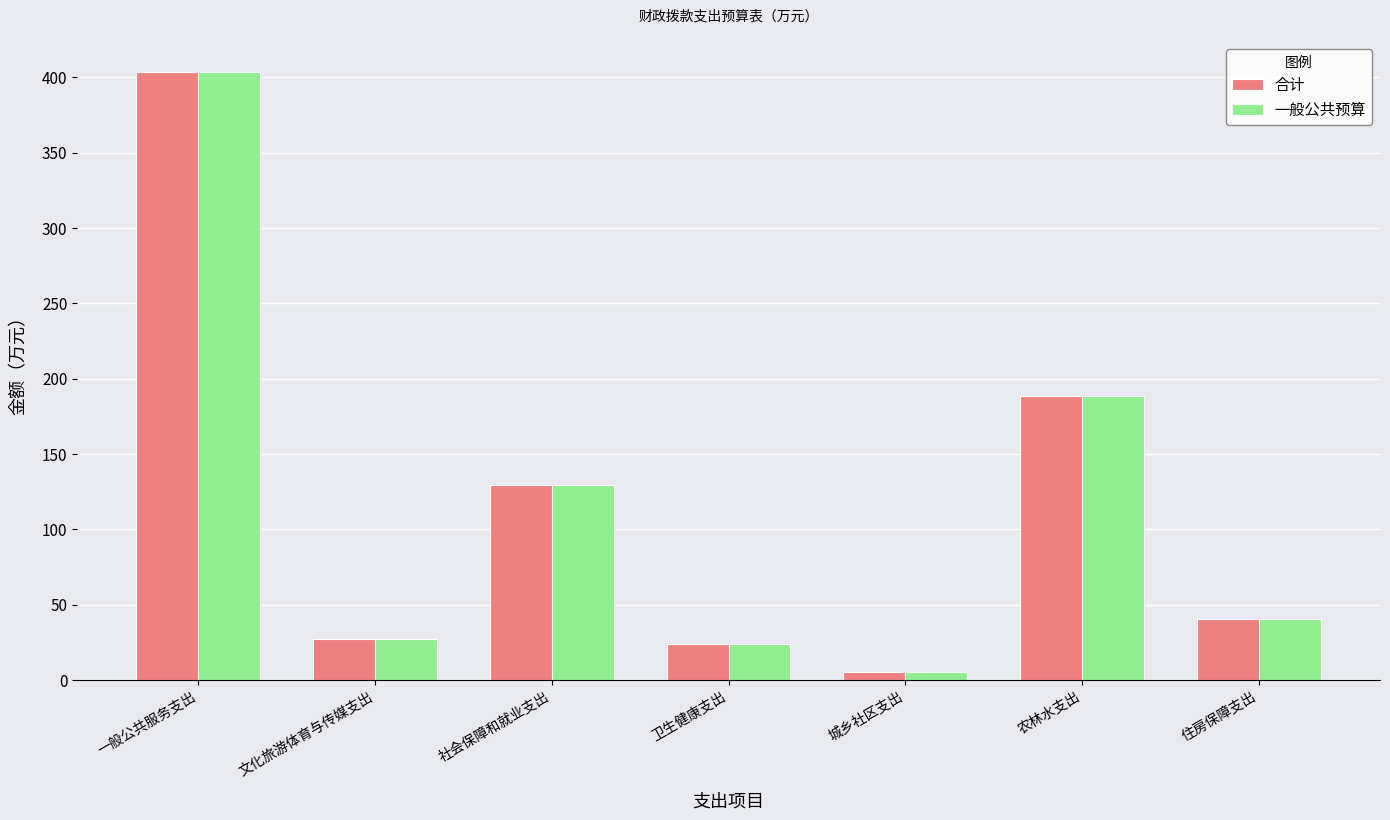

How many data points in 合计 are less than 40?

3